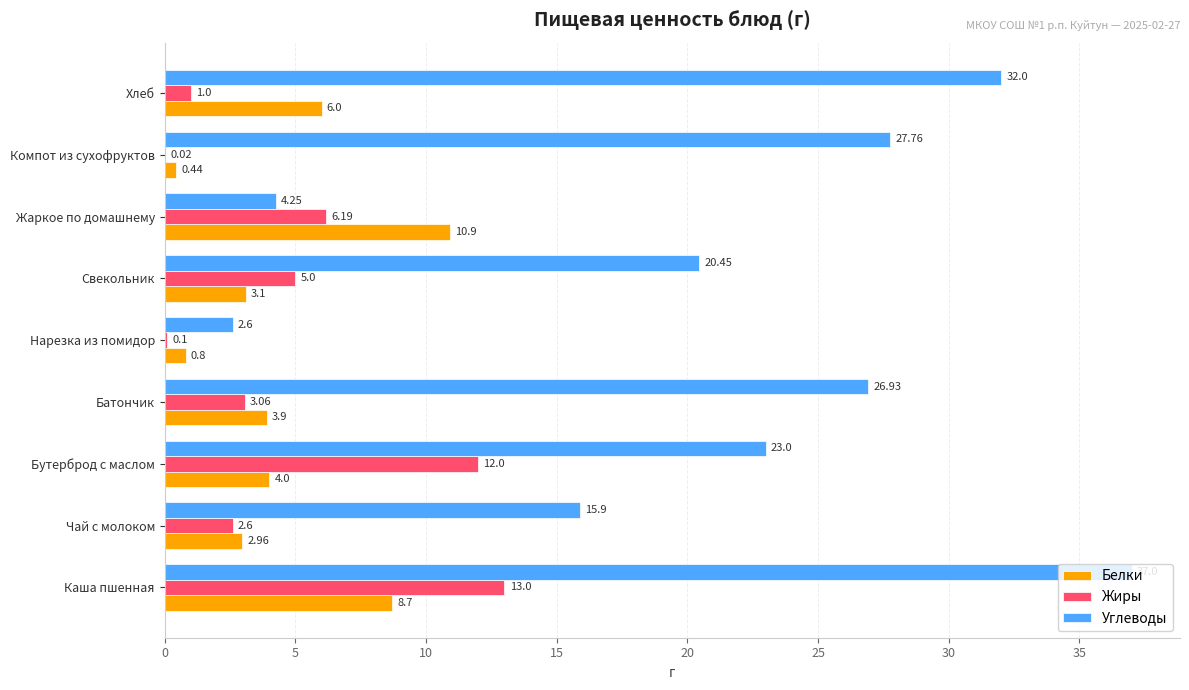

Count the number of data series in this chart.

3